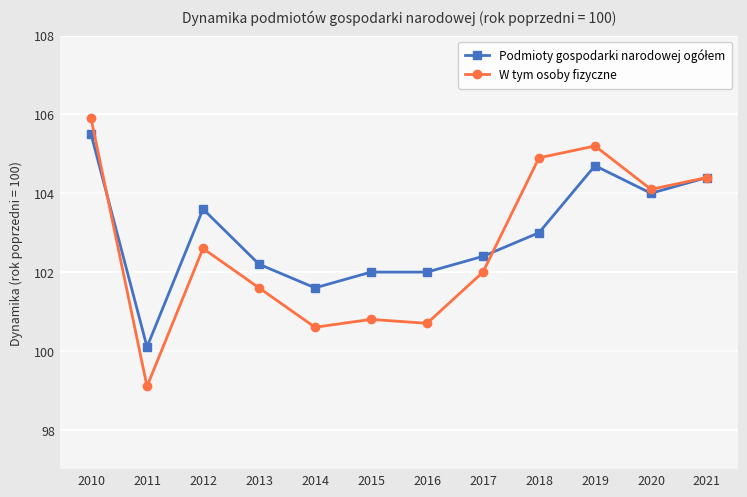

Does the chart display data point markers on the line(s)?

Yes